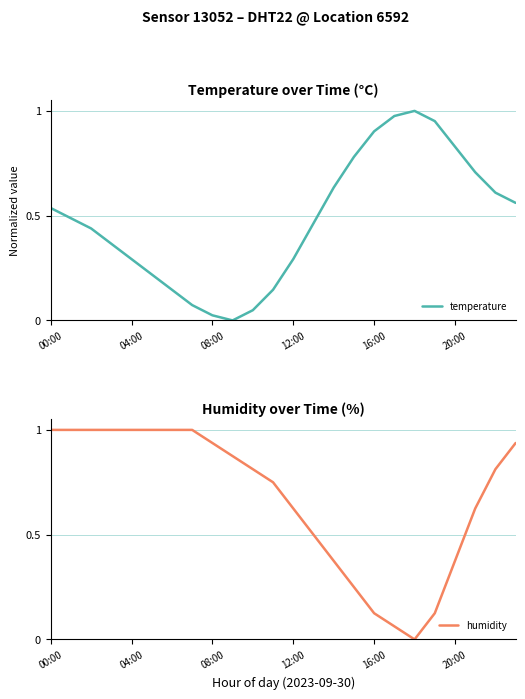

What is the sum of the humidity values at 00:00 and 15?

1.2